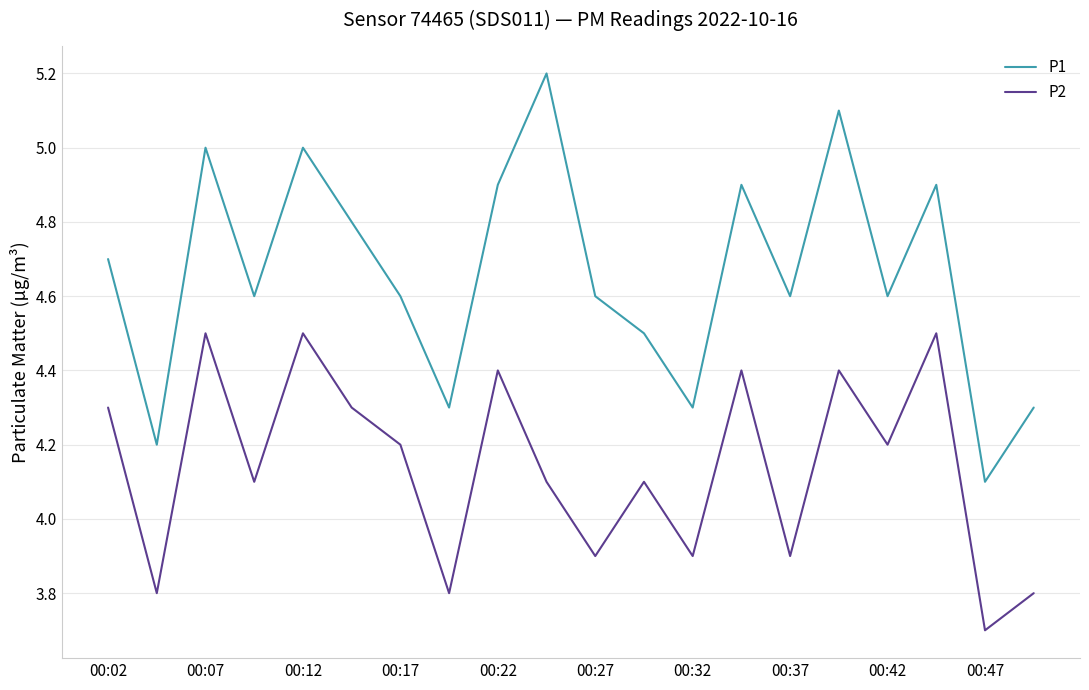

List the series in order of their overall mean, highest first.

P1, P2